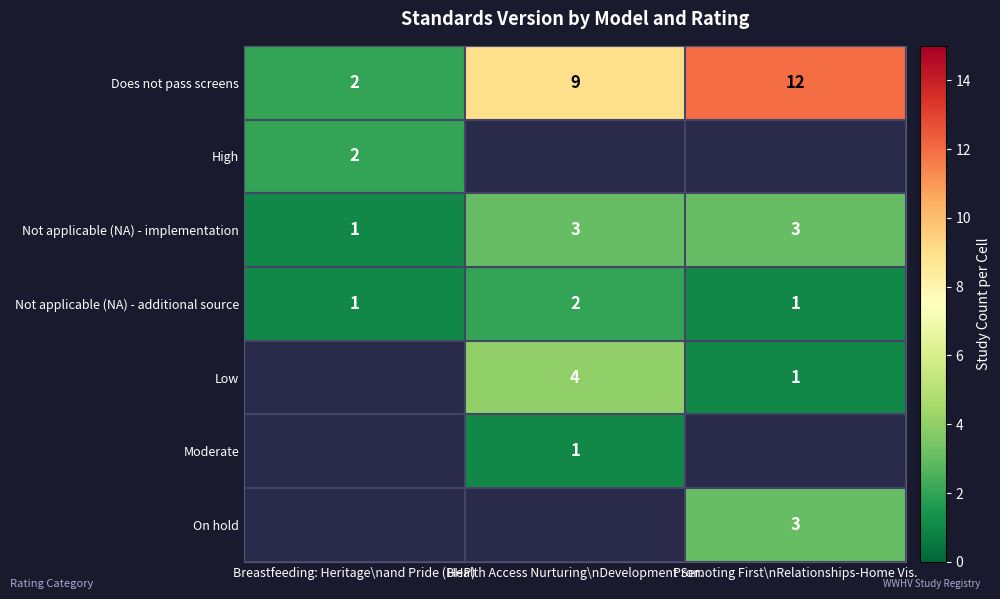

Which category has the highest value across all series?

Promoting First\nRelationships-Home Vis.